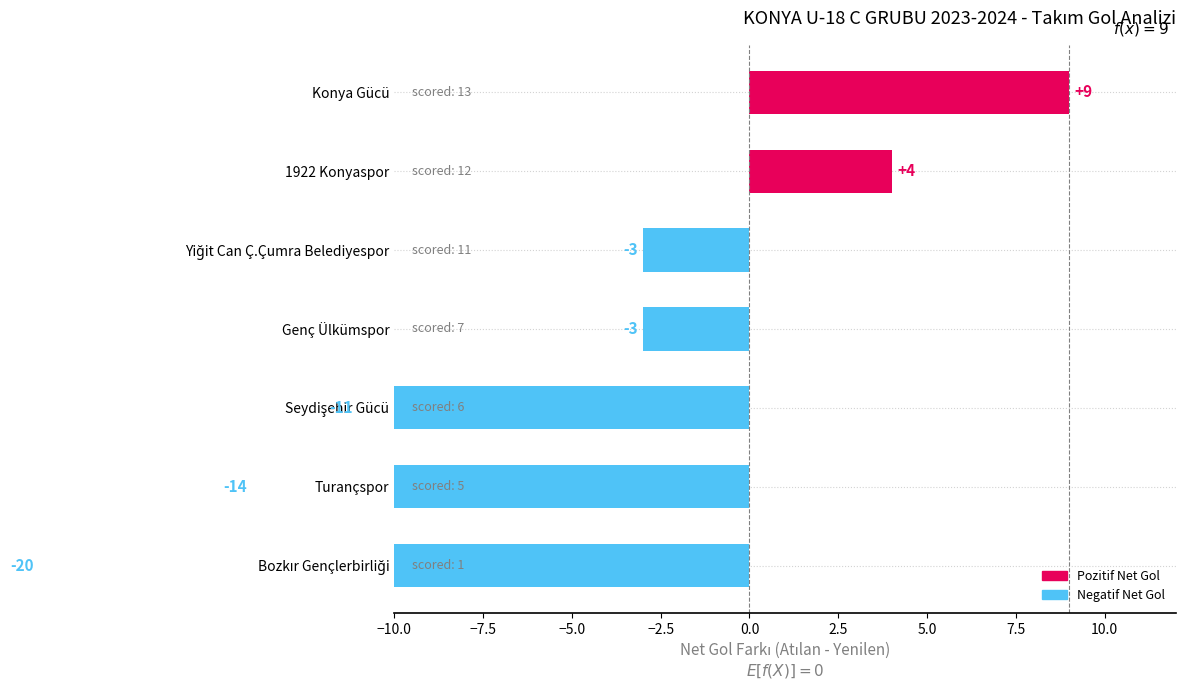

What is the value of the 2nd bar from the left?

-14